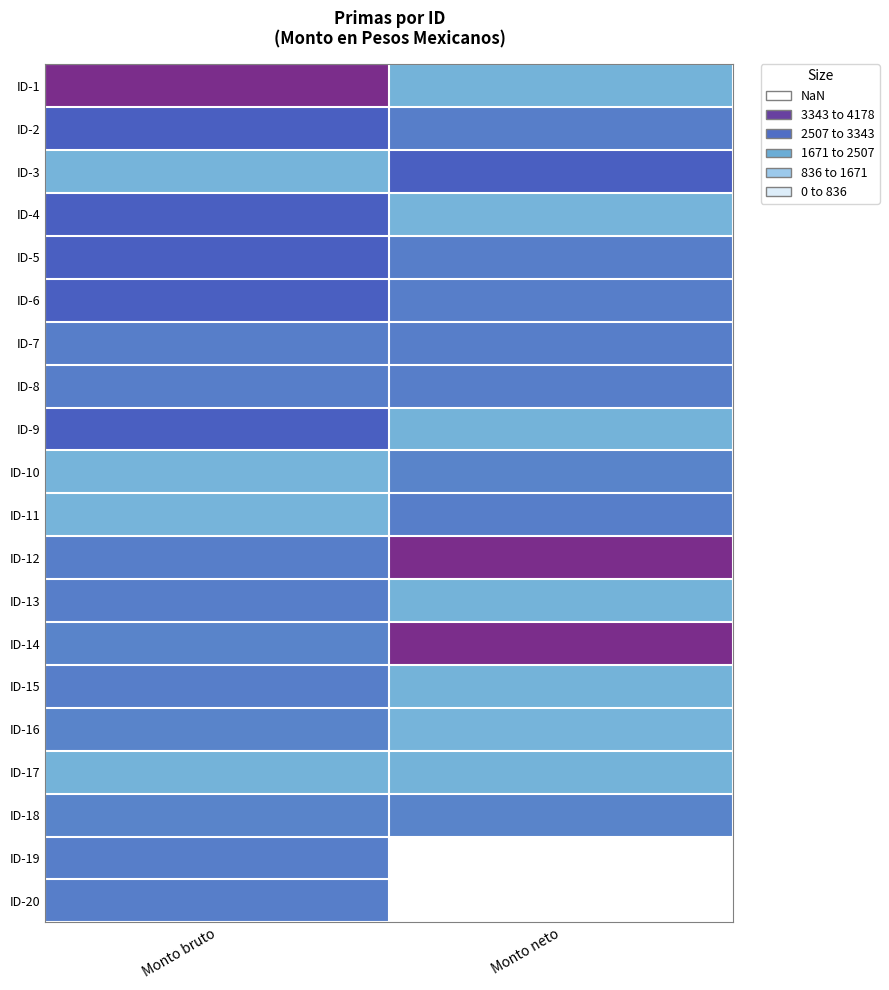

Reading right to left, list all the values displayed in this chart.

ID-1: Monto neto=1936.4	Monto bruto=4178.4
ID-2: Monto neto=2717.0	Monto bruto=3130.4
ID-3: Monto neto=3130.4	Monto bruto=1903.2
ID-4: Monto neto=1903.2	Monto bruto=3130.4
ID-5: Monto neto=2717.0	Monto bruto=3130.4
ID-6: Monto neto=2717.0	Monto bruto=3130.4
ID-7: Monto neto=2717.0	Monto bruto=2717.0
ID-8: Monto neto=2717.0	Monto bruto=2717.0
ID-9: Monto neto=1936.4	Monto bruto=3130.4
ID-10: Monto neto=2637.7	Monto bruto=1903.2
ID-11: Monto neto=2717.0	Monto bruto=1903.2
ID-12: Monto neto=4178.4	Monto bruto=2717.0
ID-13: Monto neto=1936.4	Monto bruto=2717.0
ID-14: Monto neto=4178.4	Monto bruto=2637.7
ID-15: Monto neto=1936.4	Monto bruto=2717.0
ID-16: Monto neto=1903.2	Monto bruto=2637.7
ID-17: Monto neto=1936.4	Monto bruto=1936.4
ID-18: Monto neto=2637.7	Monto bruto=2637.7
ID-19: Monto neto=0.0	Monto bruto=2717.0
ID-20: Monto neto=0.0	Monto bruto=2717.0